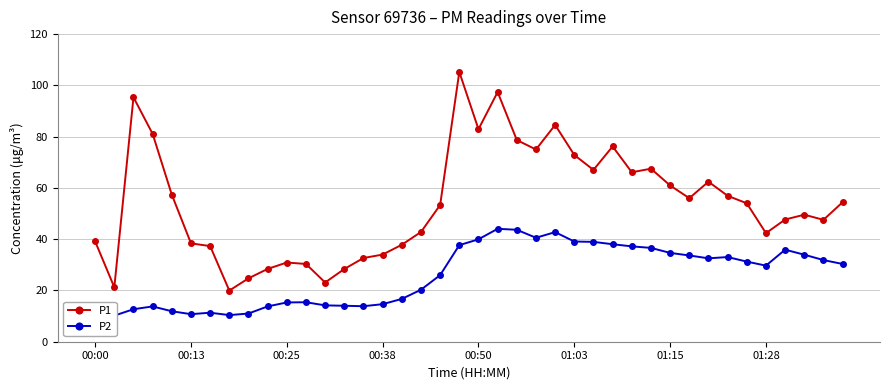

In P2, how many points are lower than both neighbors (excluding endpoints)?

7